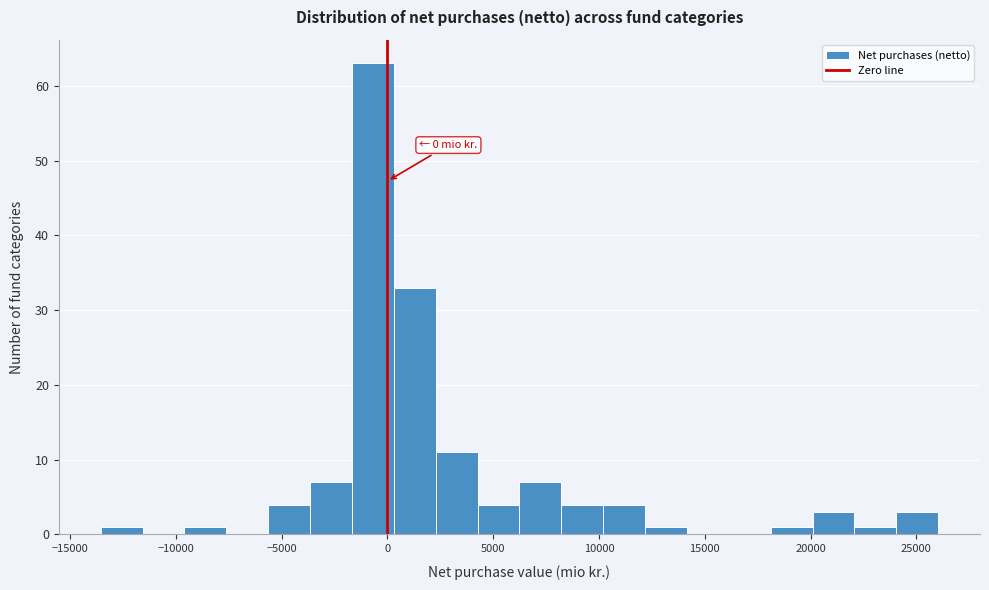

Read against the x-axis, roughly where is the centre of the tallest bar?

-500